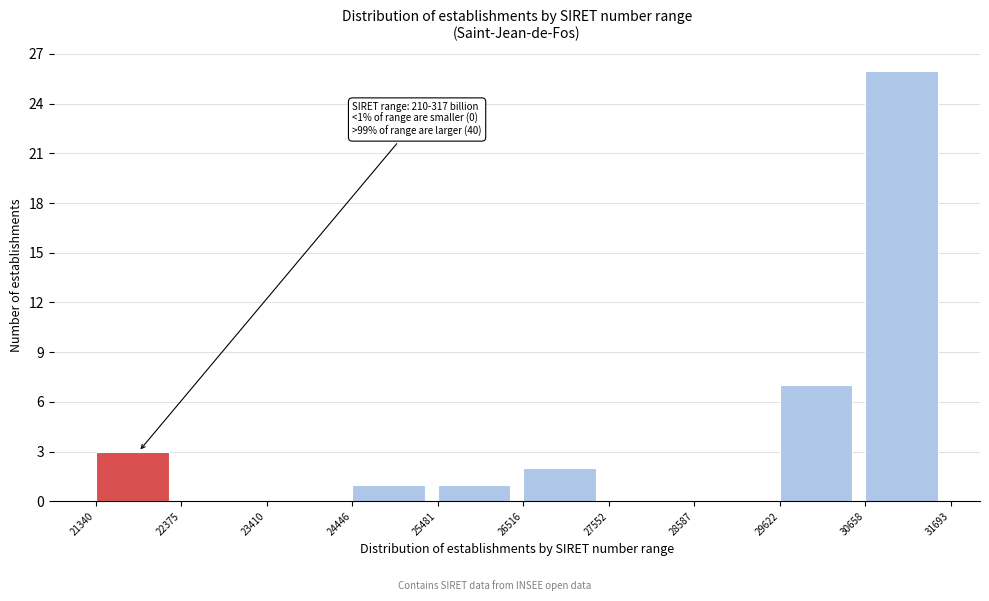

Reading left to right, what are all the values shown in this chart?

21340=3	22375=0	23410=0	24446=1	25481=1	26516=2	27552=0	28587=0	29622=7	30658=26